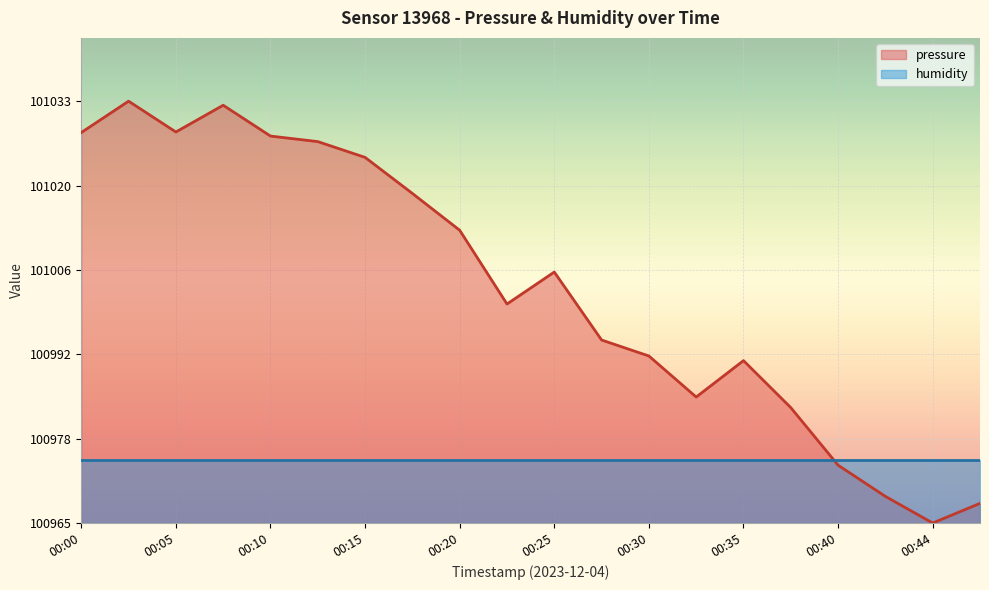

How many values exceed 40?

10